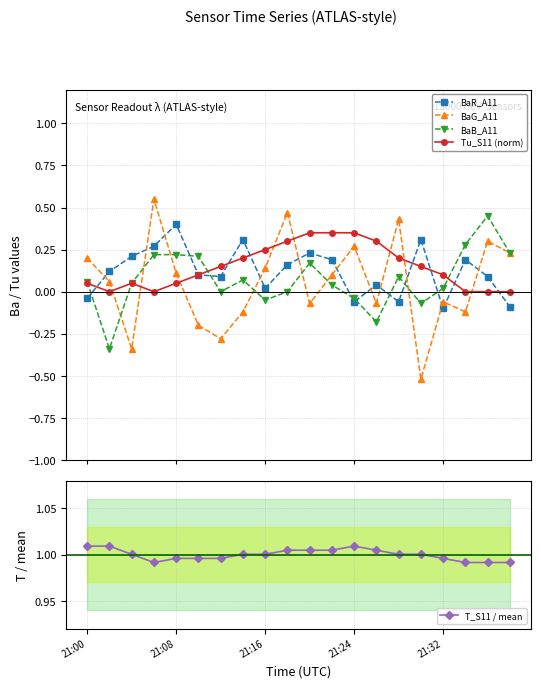

How many intersections are there between BaG_A11 and Tu_S11 (norm)?

8